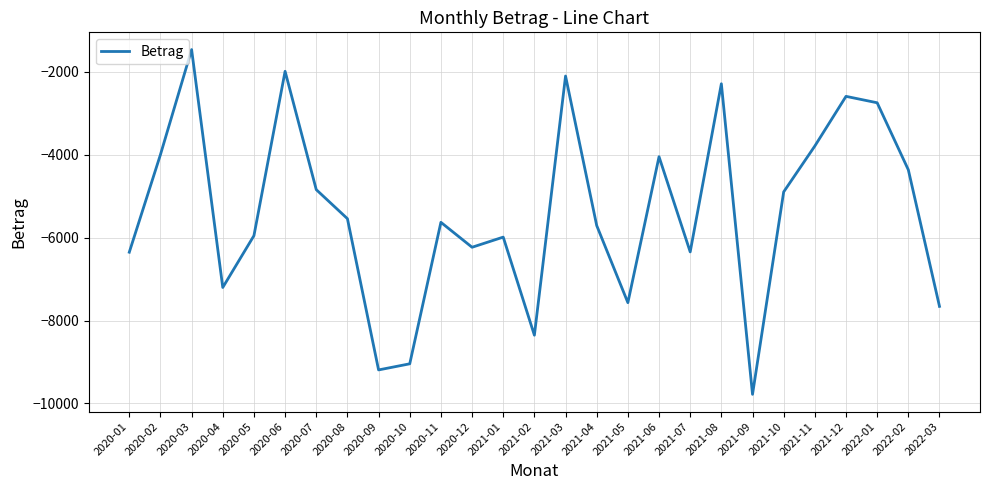

What is the change in value from 2020-12 to 2021-01?

+244.8